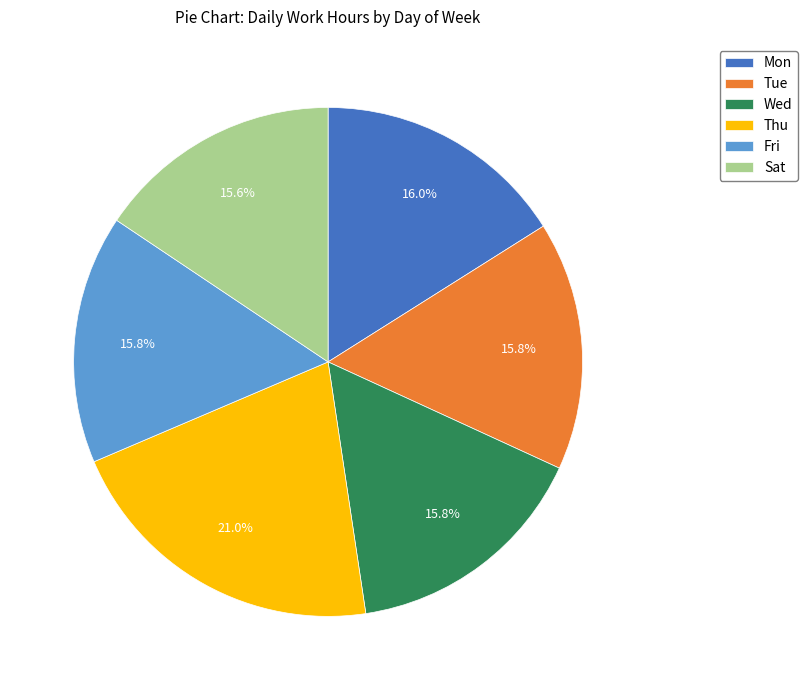

To the nearest percent, what percentage of the pie is Mon?

16%